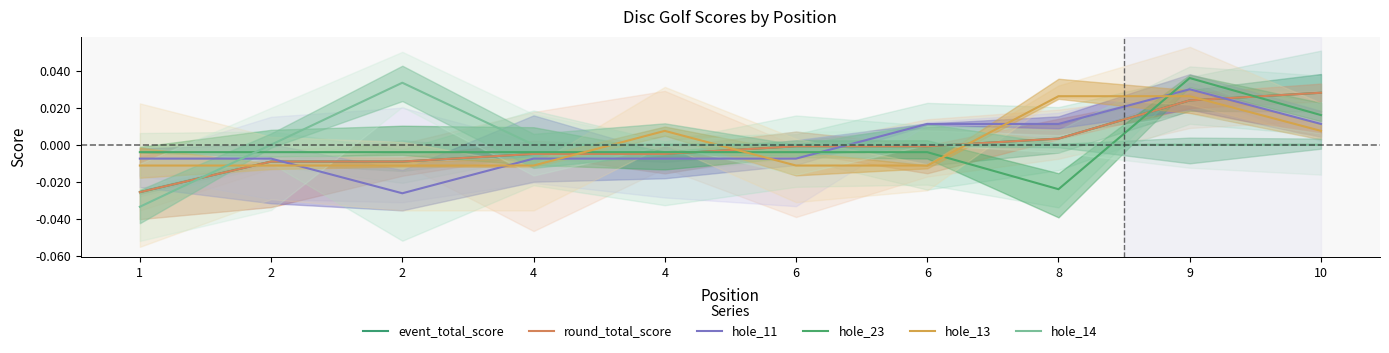

Which series has the widest spread of values?

hole_14